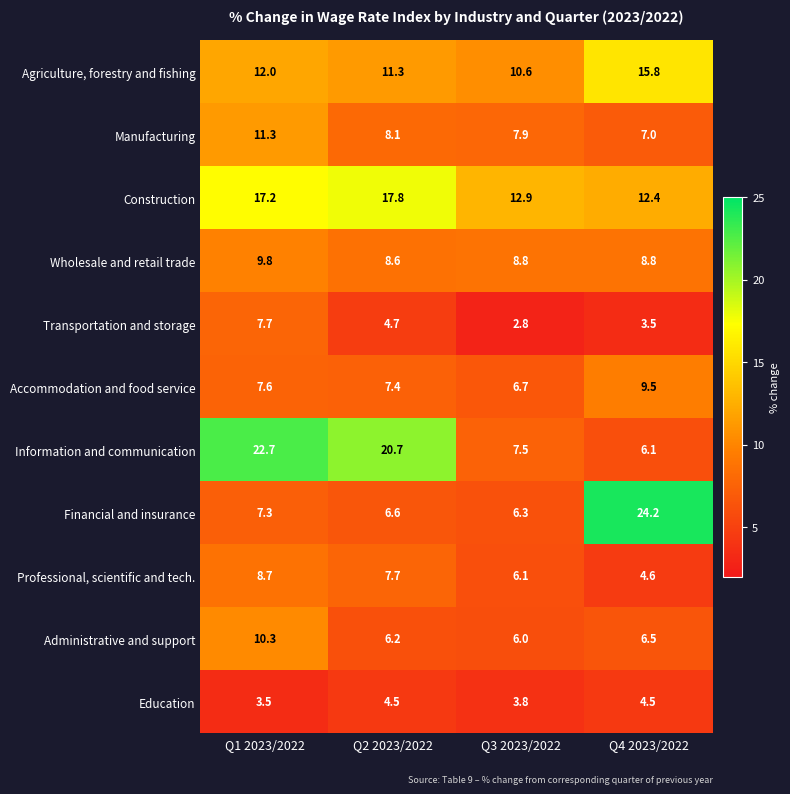

What is the difference between the maximum and minimum values in the Administrative and support series?

4.3